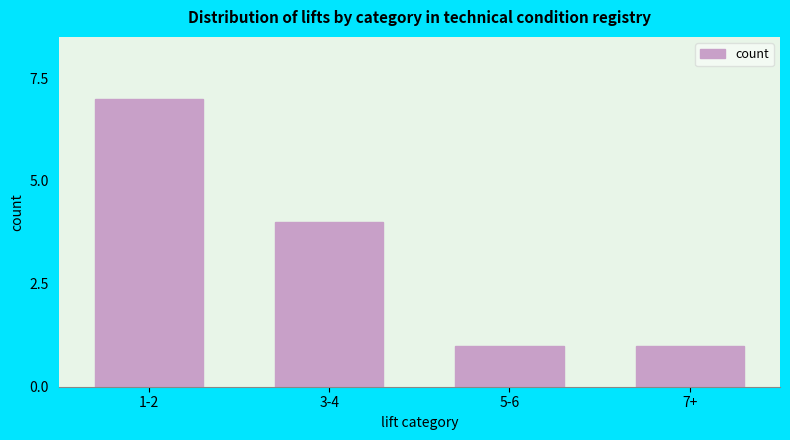

Reading right to left, transcribe all the data shown in this chart.

1	1	4	7